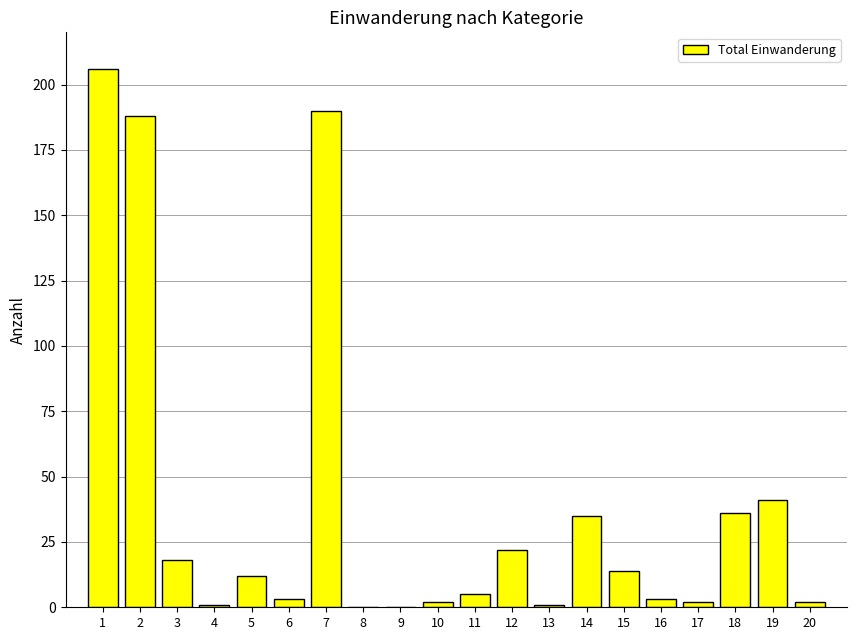

What is the maximum value shown in the chart?

206